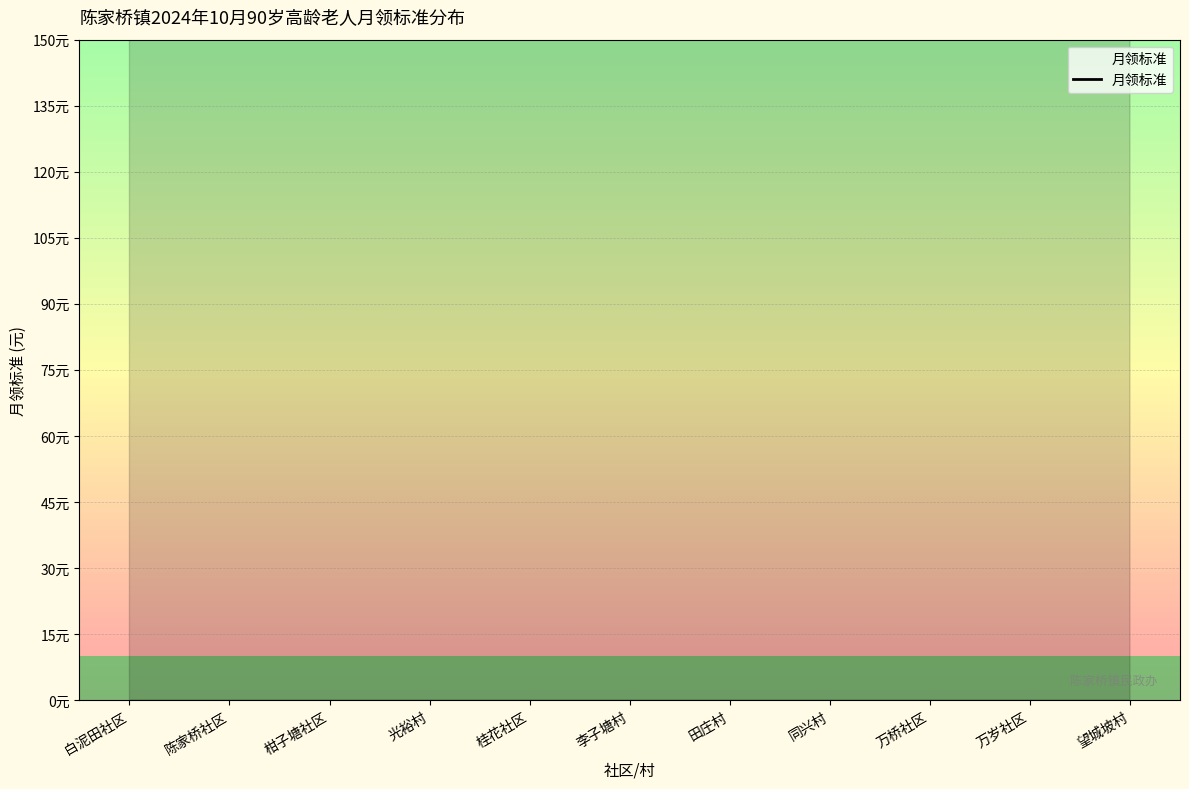

Between 望城坡村 and 万桥社区, which is larger?

万桥社区